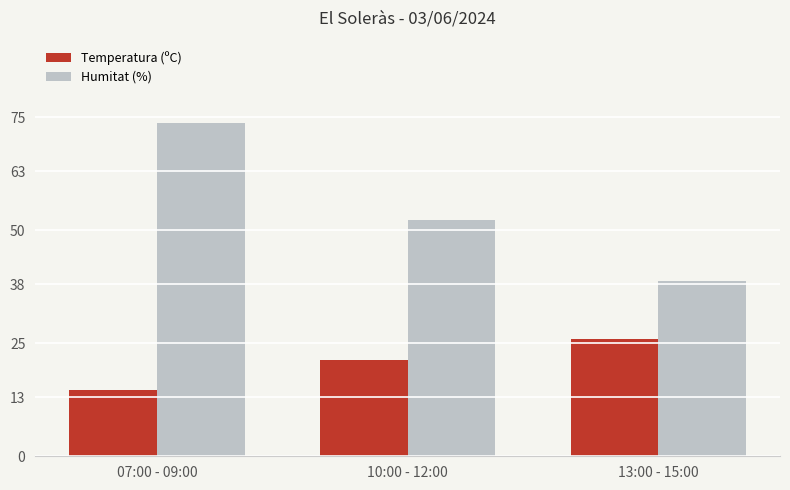

Reading right to left, list all the values displayed in this chart.

Temperatura (ºC): 26.0	21.2	14.6
Humitat (%): 38.7	52.3	73.7